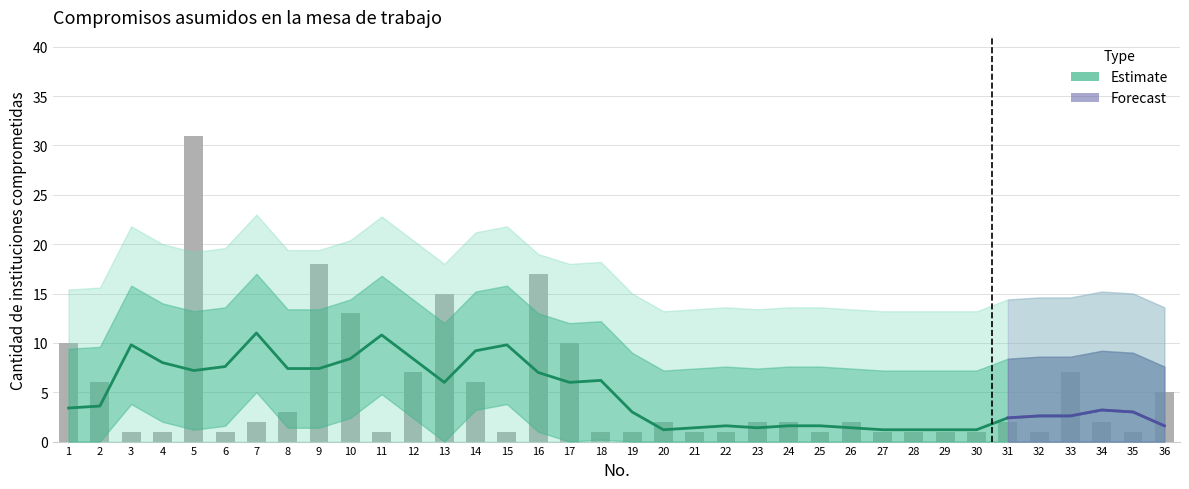

Reading left to right, extract all data points from this chart.

10	6	1	1	31	1	2	3	18	13	1	7	15	6	1	17	10	1	1	2	1	1	2	2	1	2	1	1	1	1	2	1	7	2	1	5